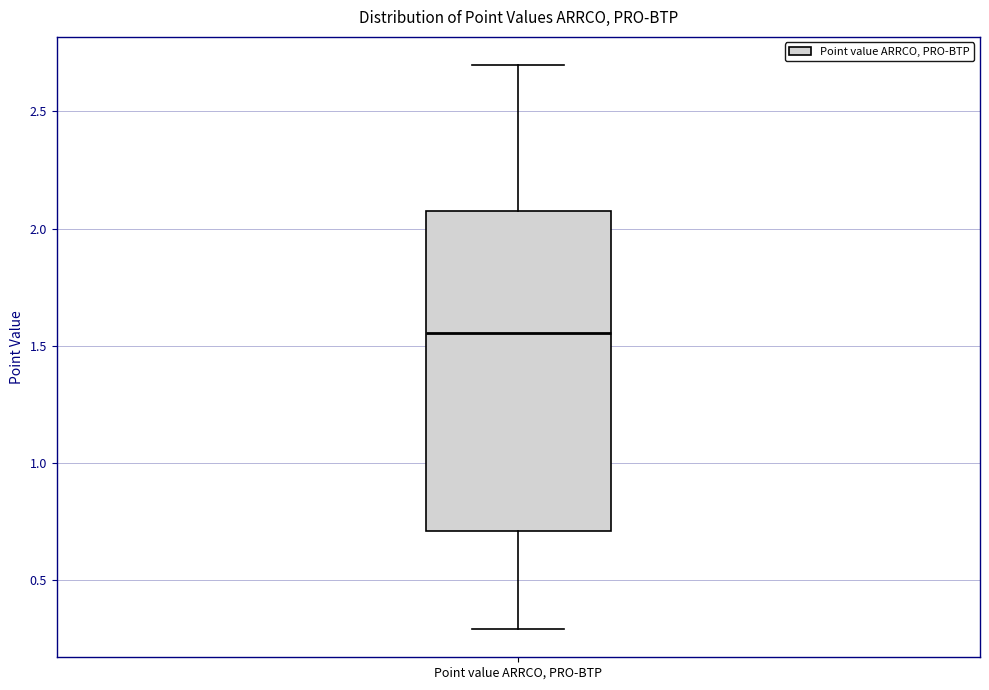

Where does the lower whisker of the box for Point value ARRCO, PRO-BTP end on the y-axis? The values are not printed on the chart, so give them approximately, as read against the axis.

0.30